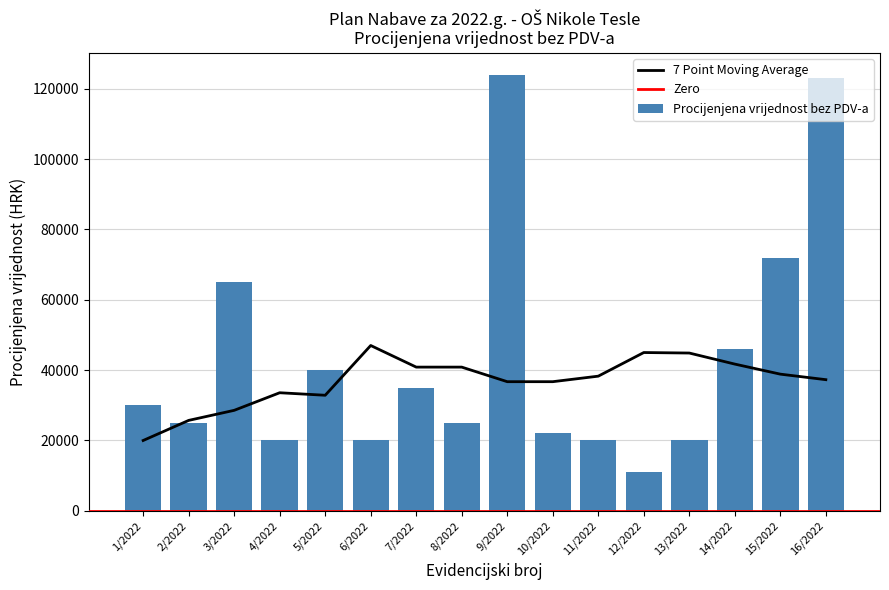

What position from the left is 1/2022?

1